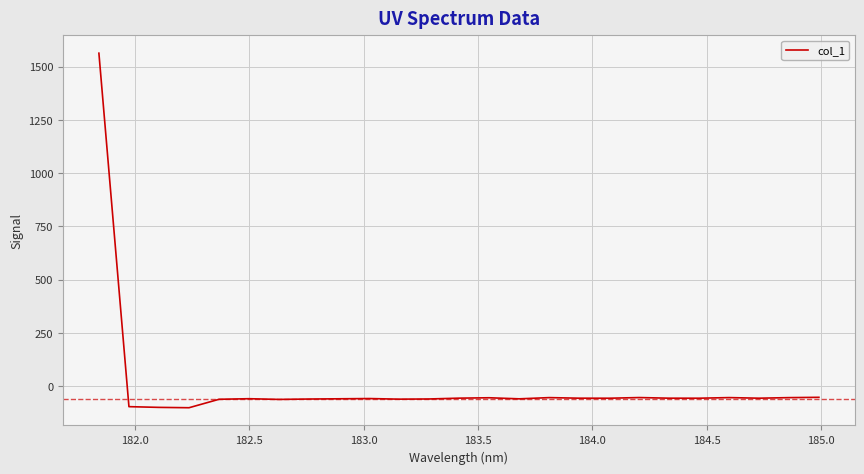

Count the number of data series in this chart.

1